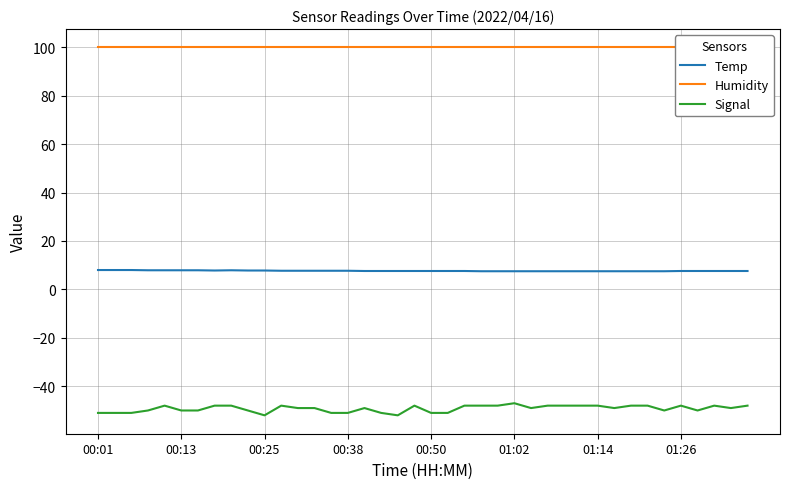

Count the Signal values in the range -50 to -48.

29